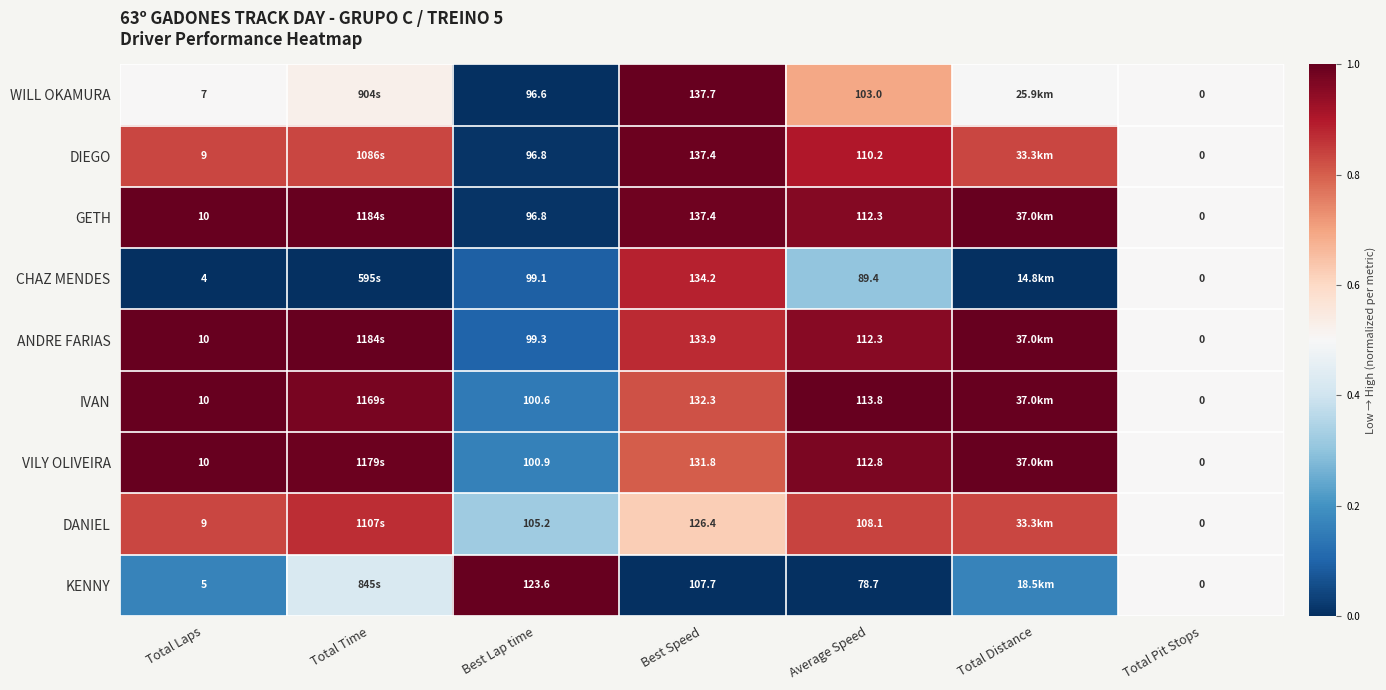

Is the value of IVAN at Total Laps greater than the value of DANIEL at Best Speed?

No